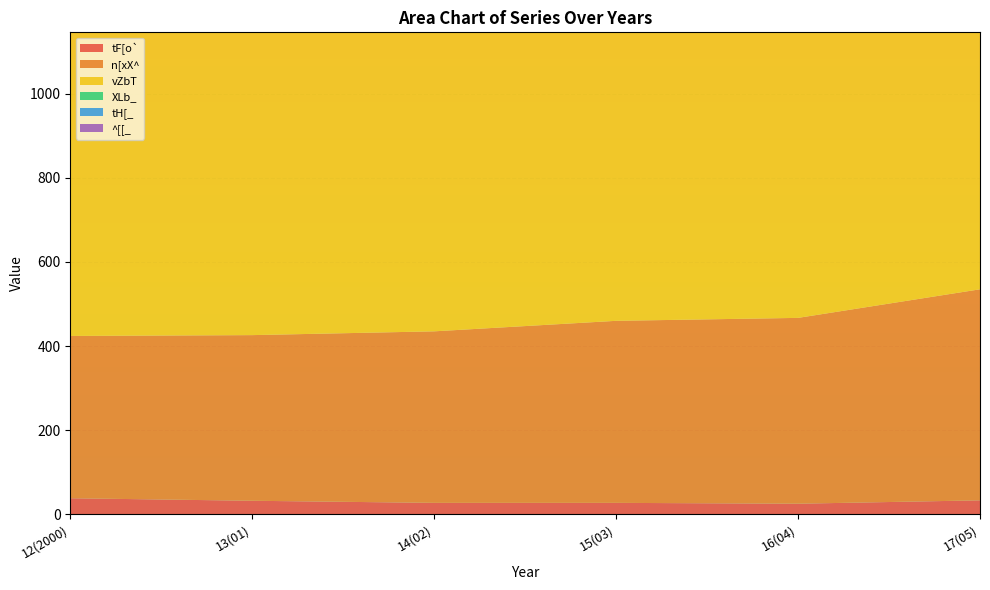

Reading right to left, what are all the values shown in this chart?

tF[o`: 17(05)=33	16(04)=25	15(03)=27	14(02)=27	13(01)=32	12(2000)=38
n[xX^: 17(05)=502	16(04)=442	15(03)=433	14(02)=408	13(01)=394	12(2000)=386
vZbT: 17(05)=1042	16(04)=1002	15(03)=949	14(02)=911	13(01)=895	12(2000)=877
XLb_: 17(05)=152	16(04)=163	15(03)=157	14(02)=152	13(01)=165	12(2000)=166
tH[_: 17(05)=828	16(04)=722	15(03)=652	14(02)=617	13(01)=581	12(2000)=565
^[[_: 17(05)=175	16(04)=174	15(03)=182	14(02)=182	13(01)=186	12(2000)=185